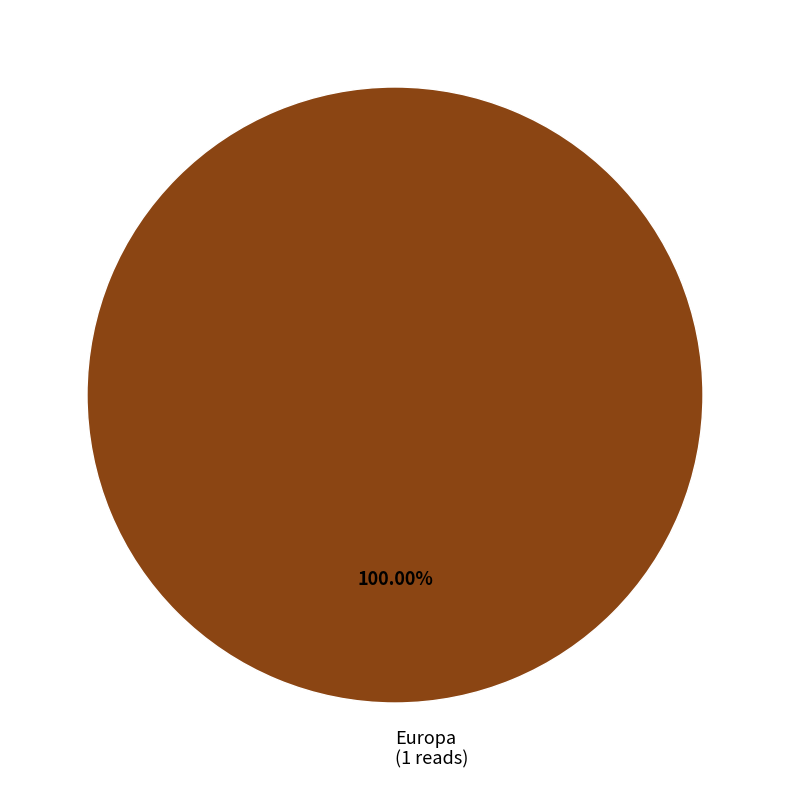

Is there a majority slice in this chart?

Yes